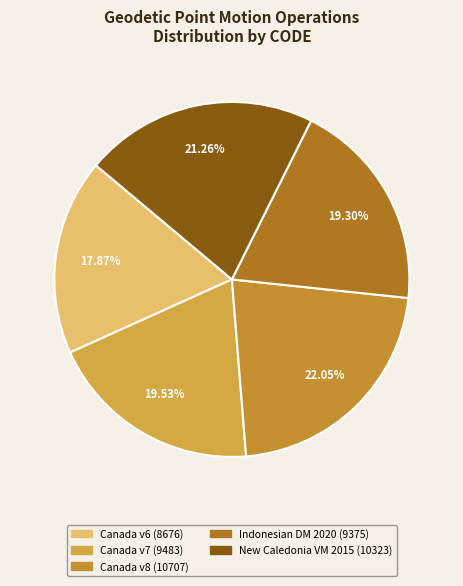

How many segments does this pie chart have?

5